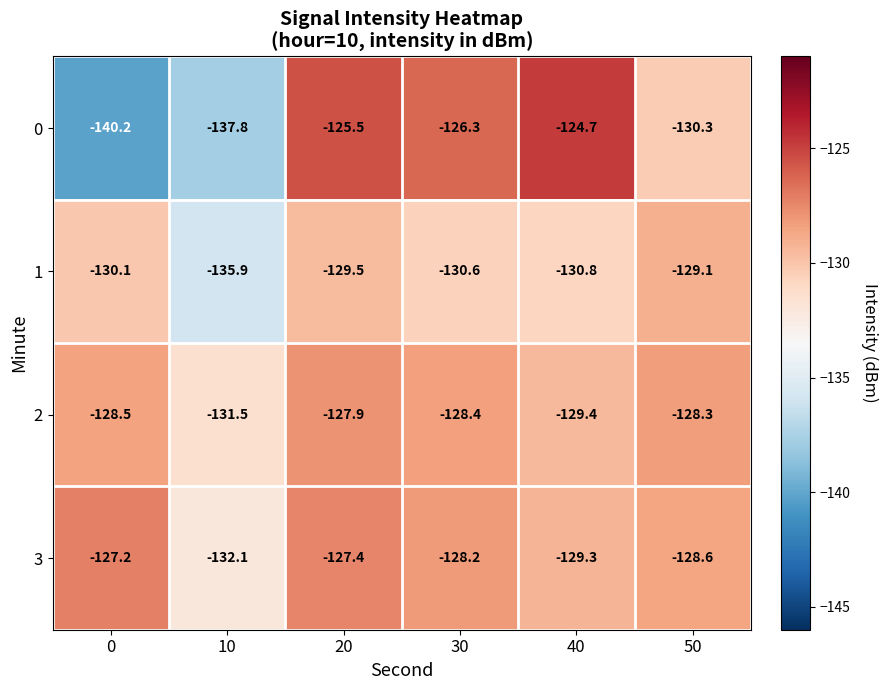

True or false: 0 has a value of -125.5 at 20.

True